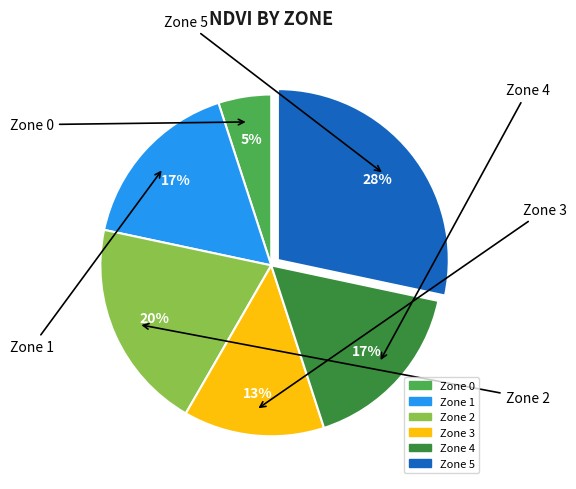

Is there any slice that represents more than half of the pie?

No